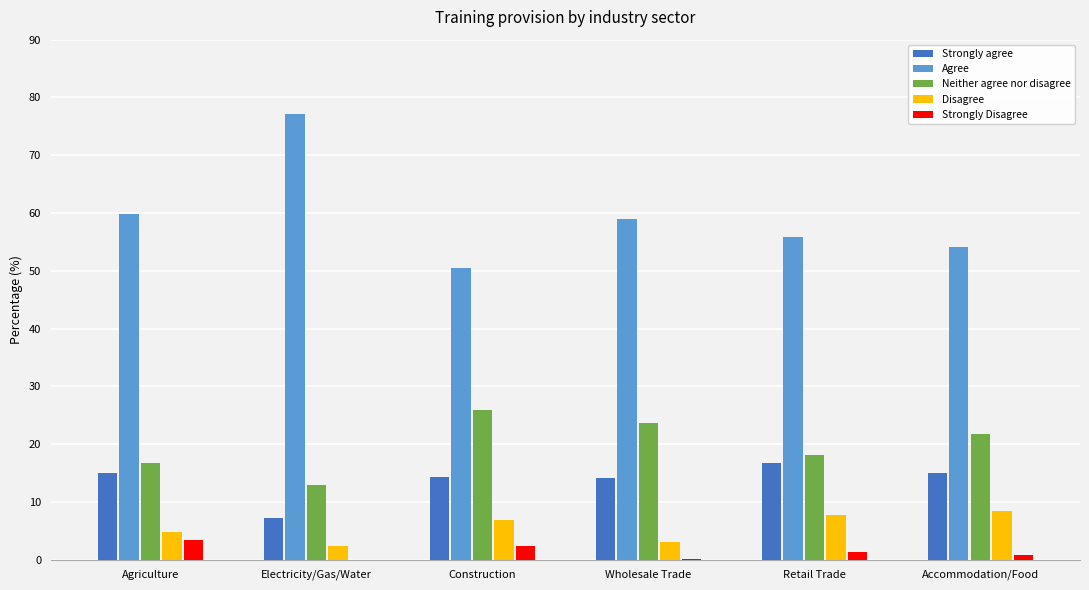

Which series changed the most between Agriculture and Electricity/Gas/Water?

Agree